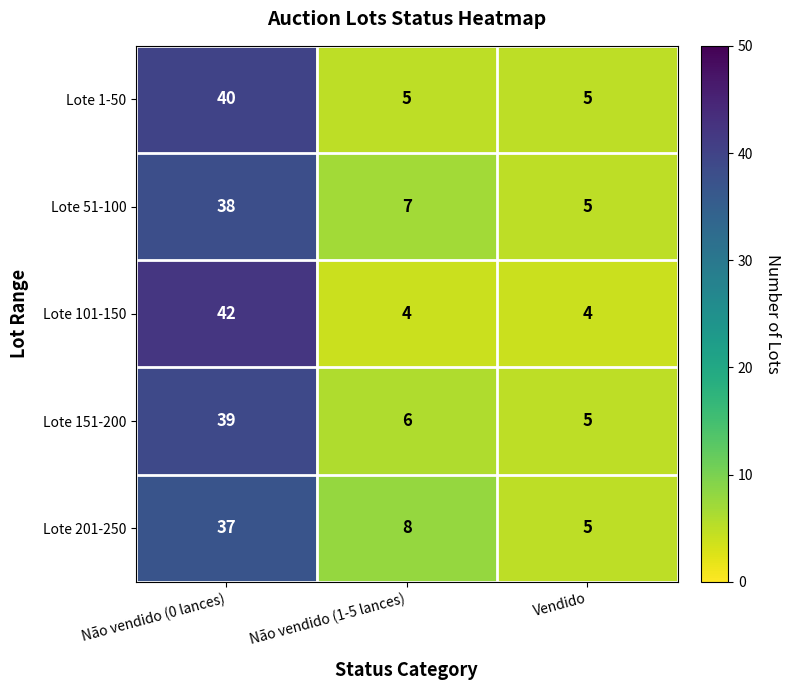

At how many categories does at least one series exceed 18?

1